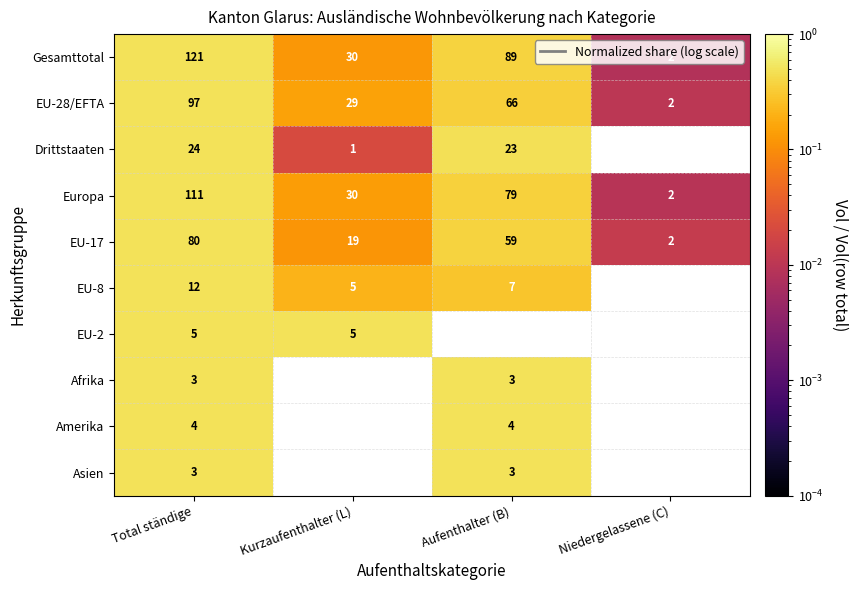

At which label does EU-17 reach its minimum?

Niedergelassene (C)